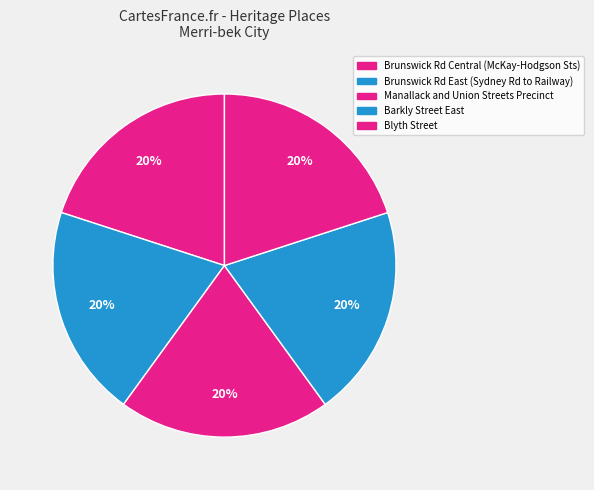

To the nearest percent, what portion does Brunswick Rd East (Sydney Rd to Railway) represent?

20%